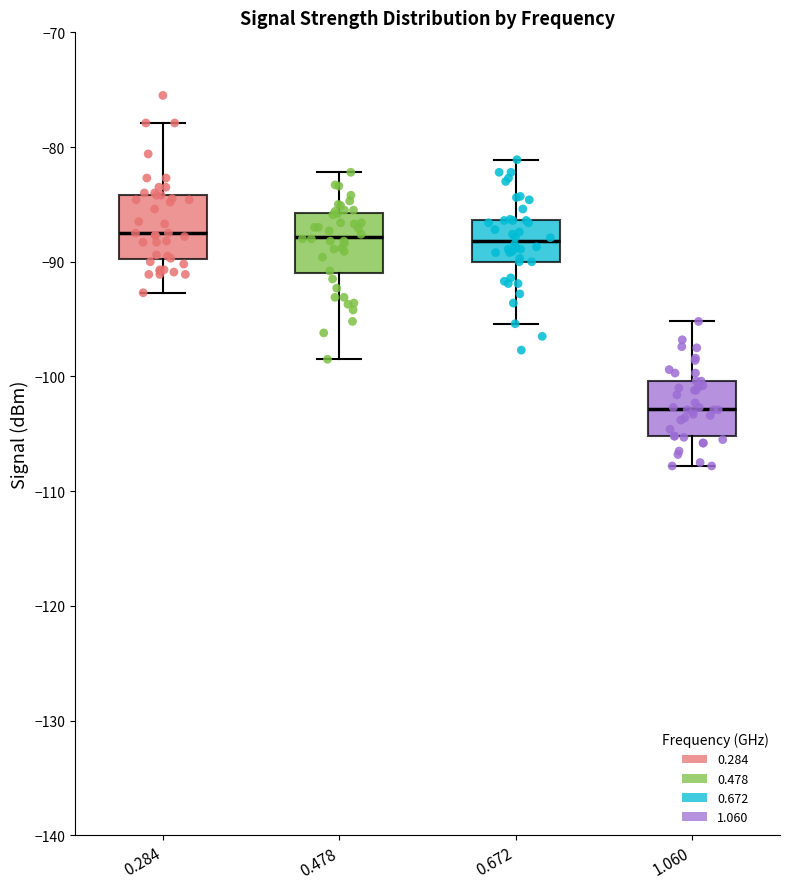

Which box's median line is the lowest?

1.060